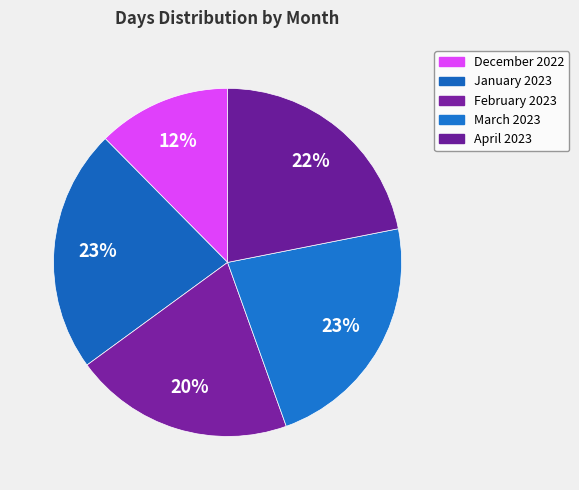

What is the ratio of the value at April 2023 to the value at March 2023?

1.0